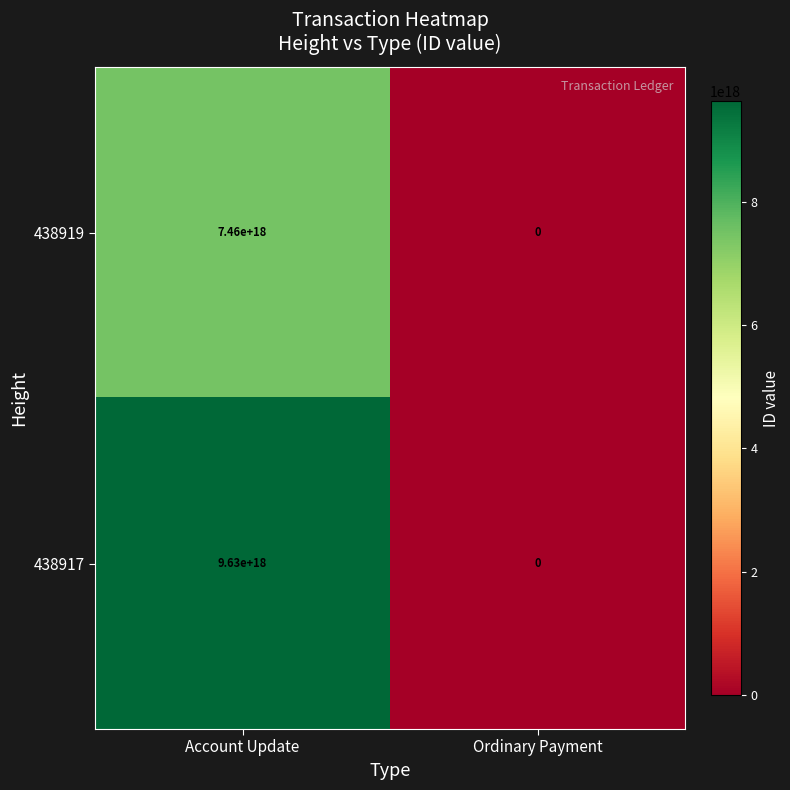

At which label is 438917 closest to 4815000000000000000?

Account Update